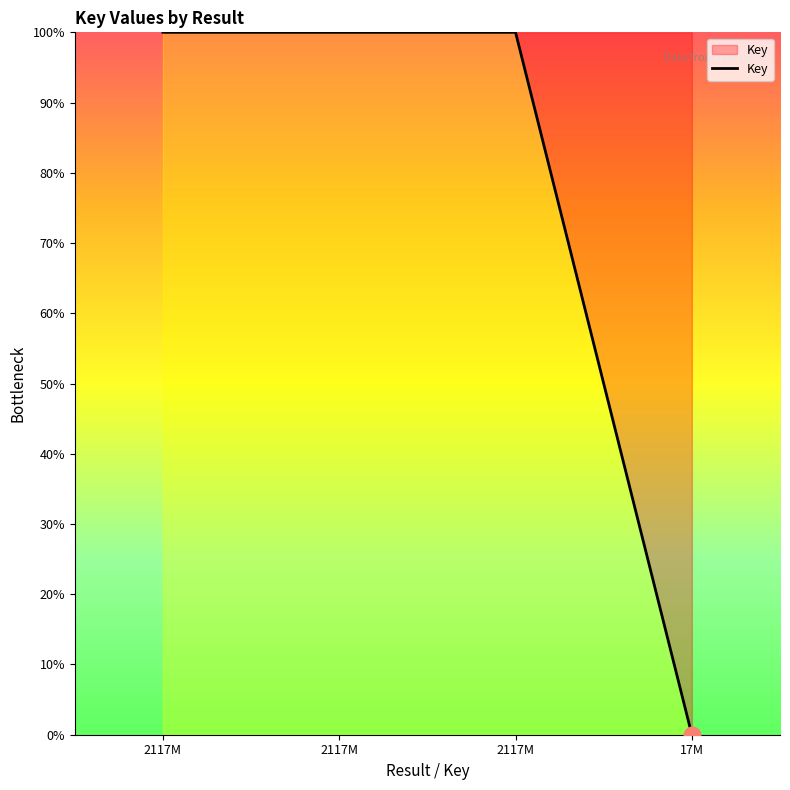

How many lines are shown in the chart?

1